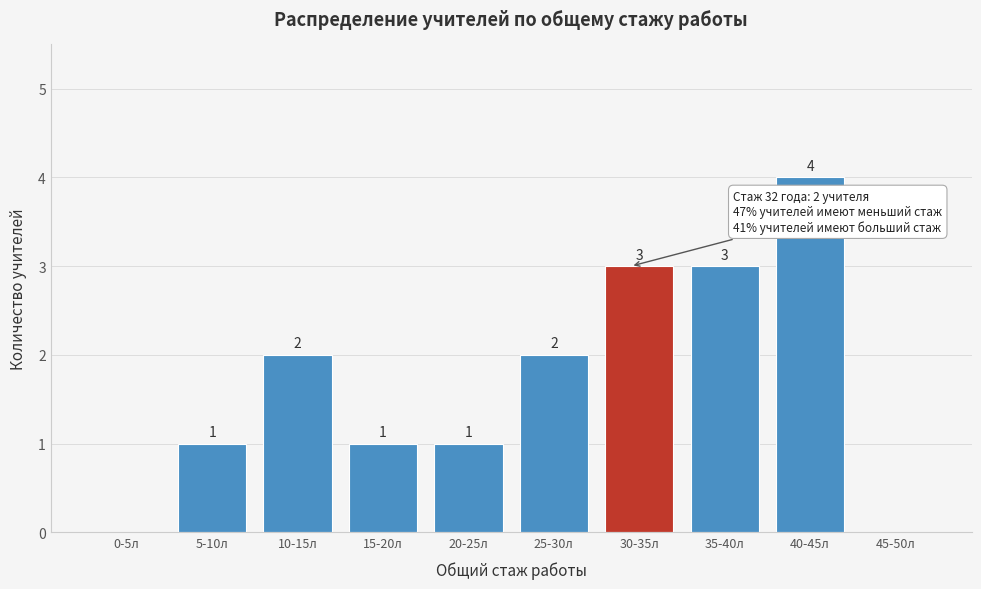

Reading left to right, extract all data points from this chart.

0-5л=0	5-10л=1	10-15л=2	15-20л=1	20-25л=1	25-30л=2	30-35л=3	35-40л=3	40-45л=4	45-50л=0